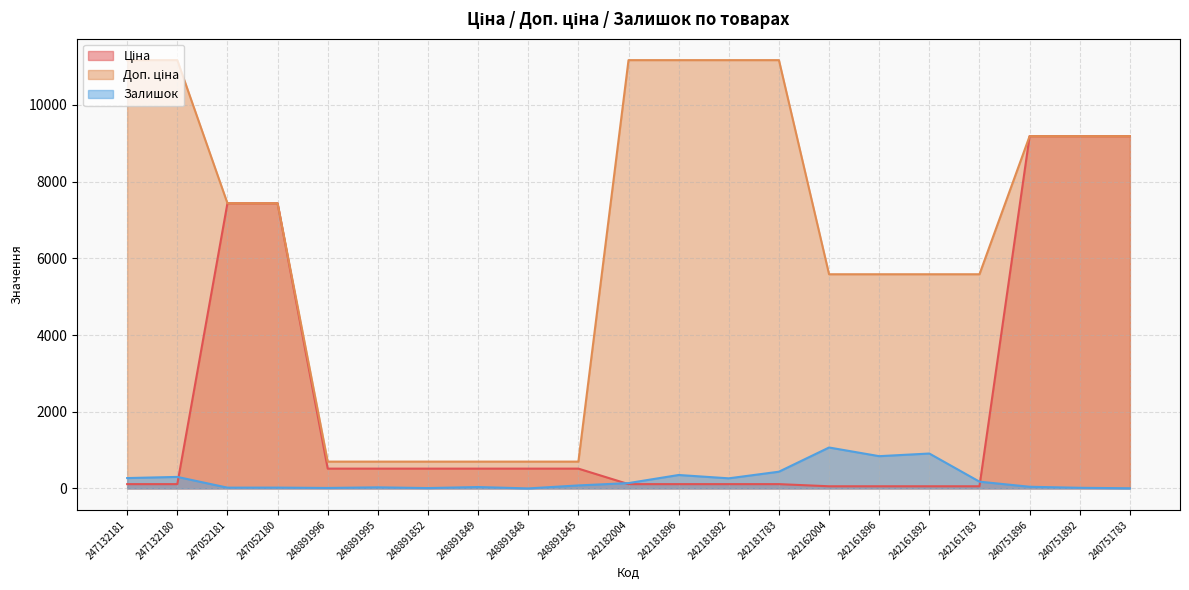

What is the maximum value shown in the chart?

11169.0